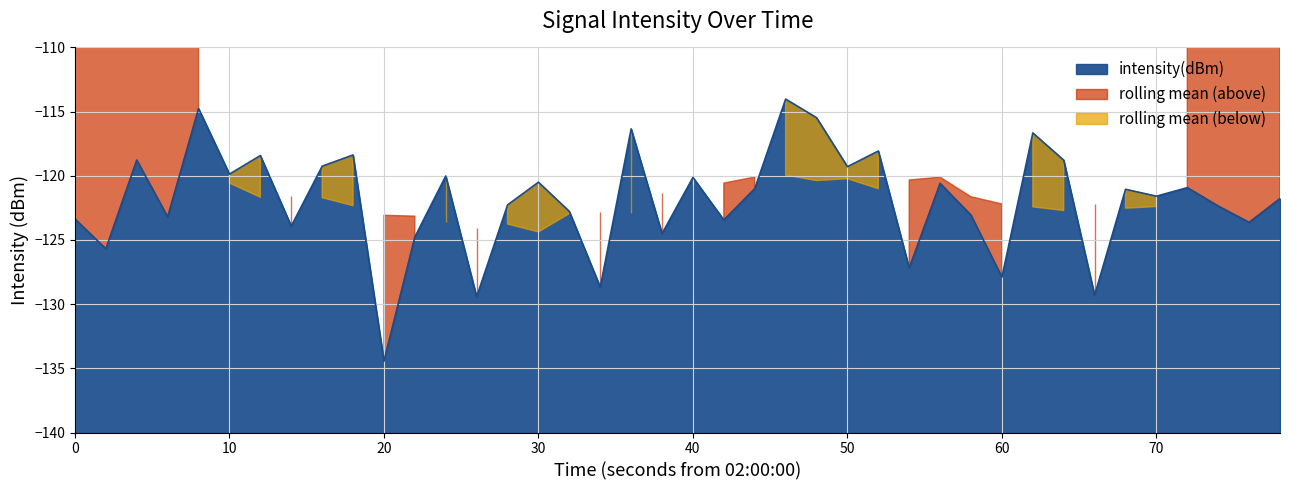

What is the greatest value displayed?

-114.0